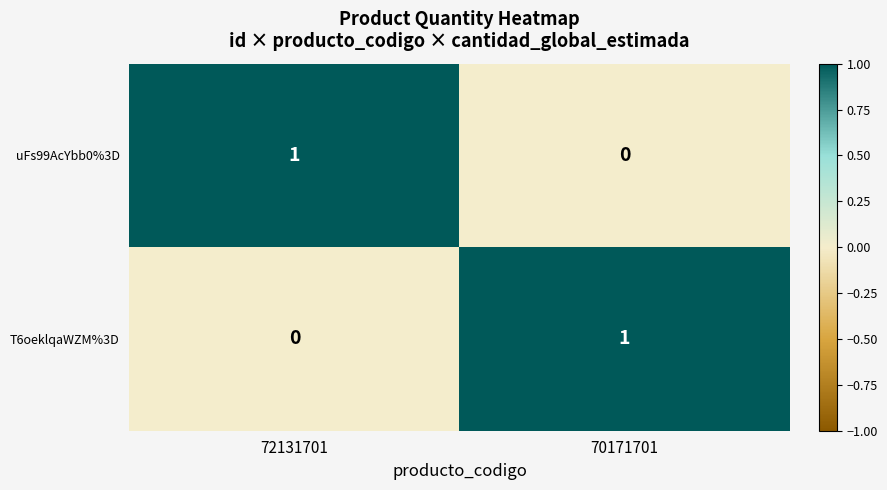

True or false: uFs99AcYbb0%3D has a value of 0 at 70171701.

True